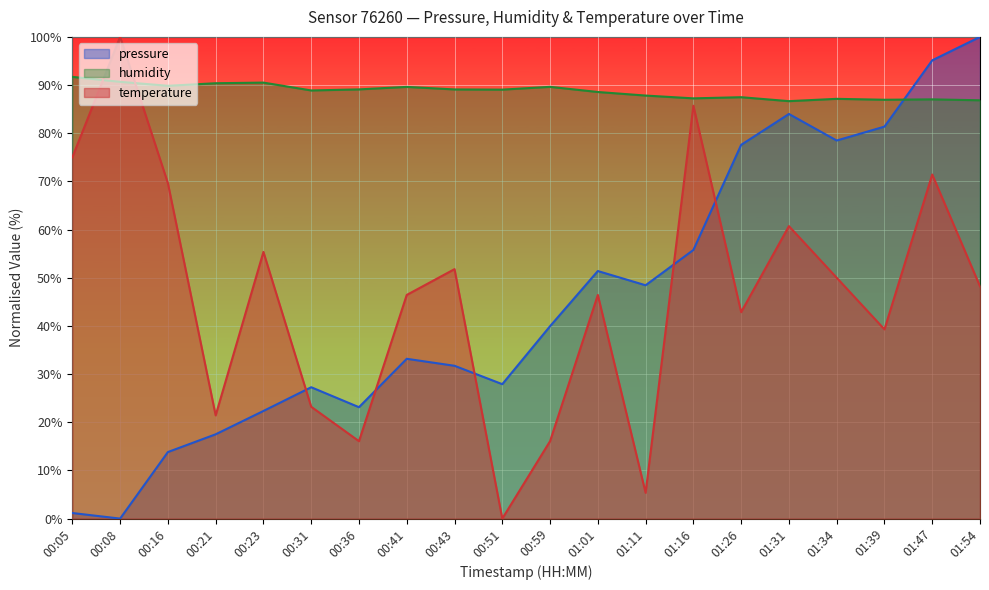

Count the number of categories in the chart.

20